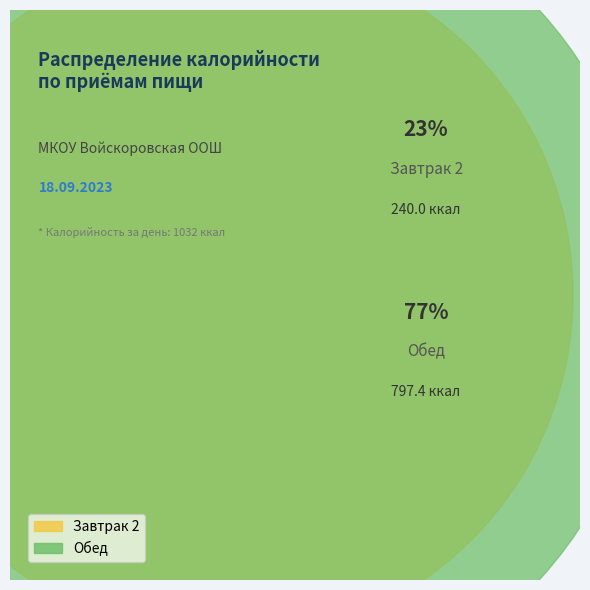

Rank the categories by value from lowest to highest.

Завтрак 2, Обед